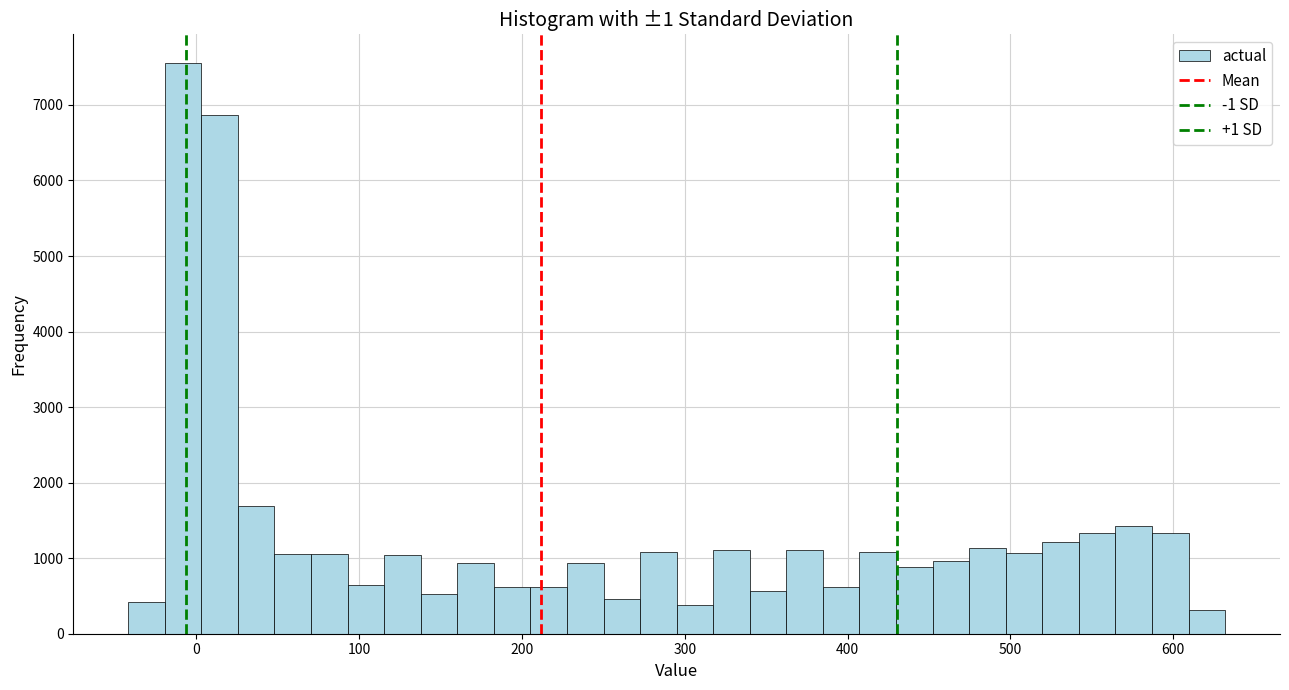

Read against the x-axis, roughly where is the centre of the tallest bar?

-10